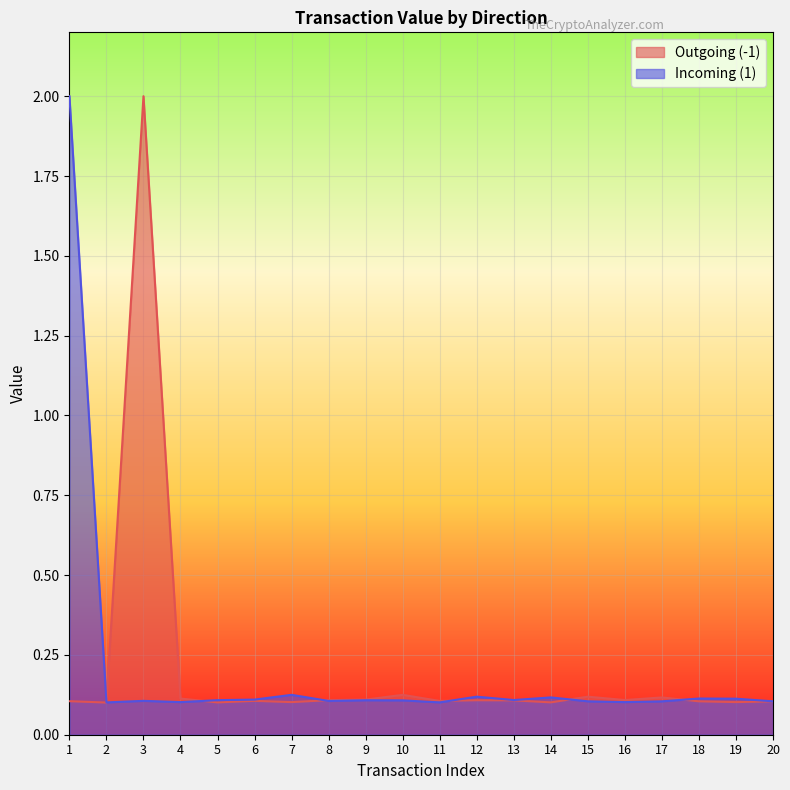

The value of Incoming (1) at 17 is 0.1. True or false?

True